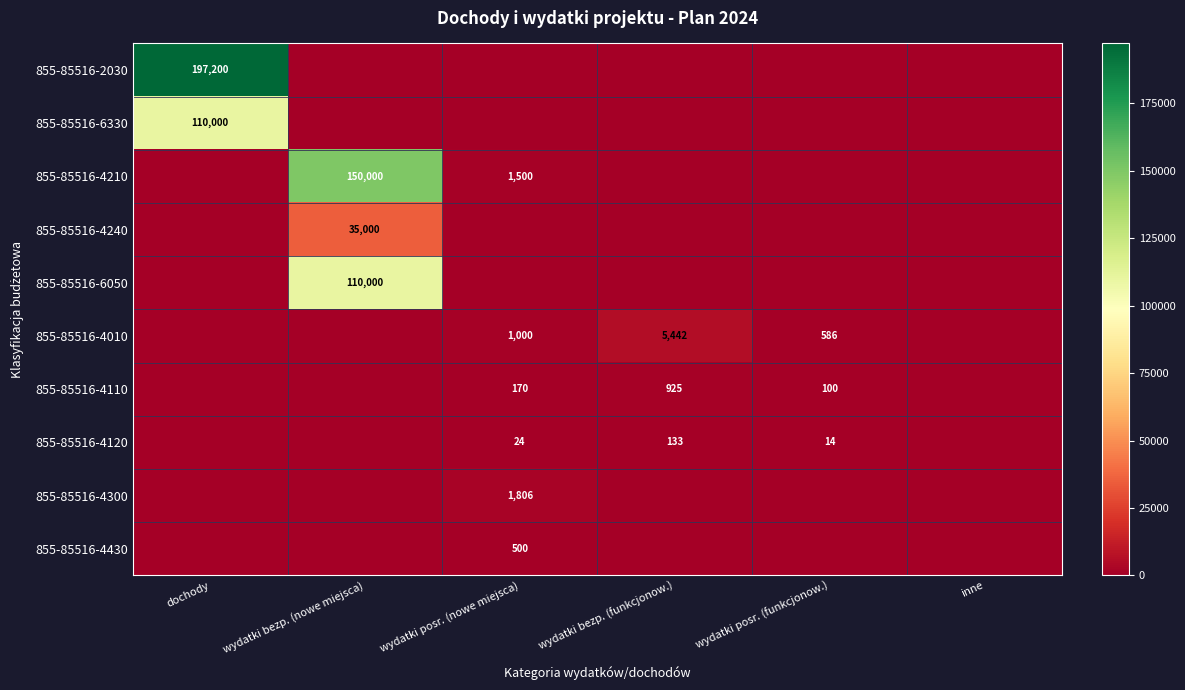

The value of 855-85516-4430 at wydatki posr. (nowe miejsca) is 295. True or false?

False